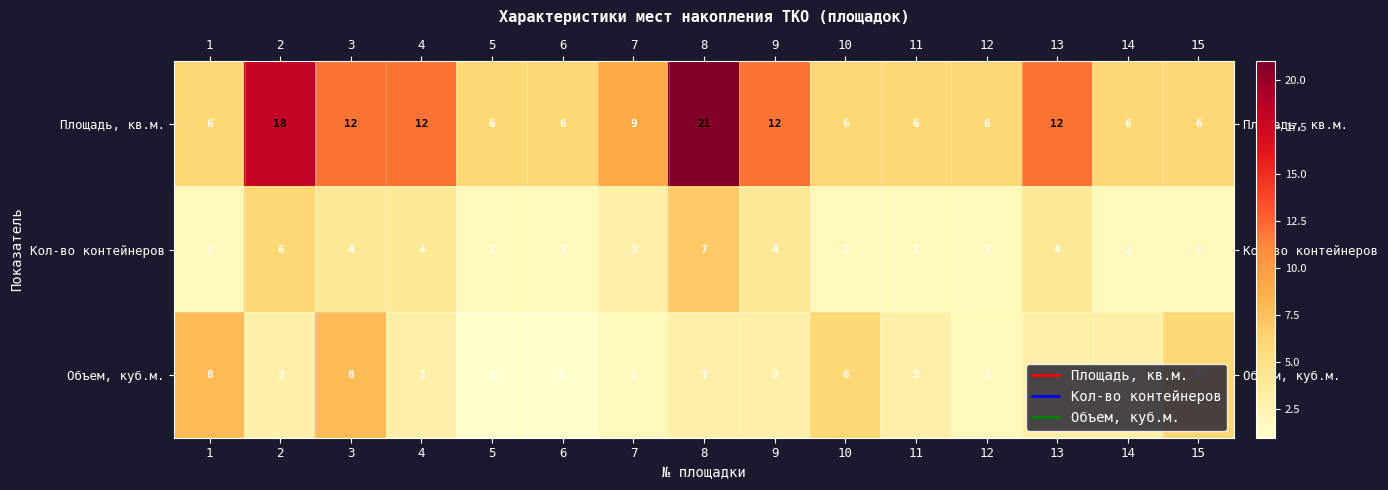

What is the maximum value shown in the chart?

21